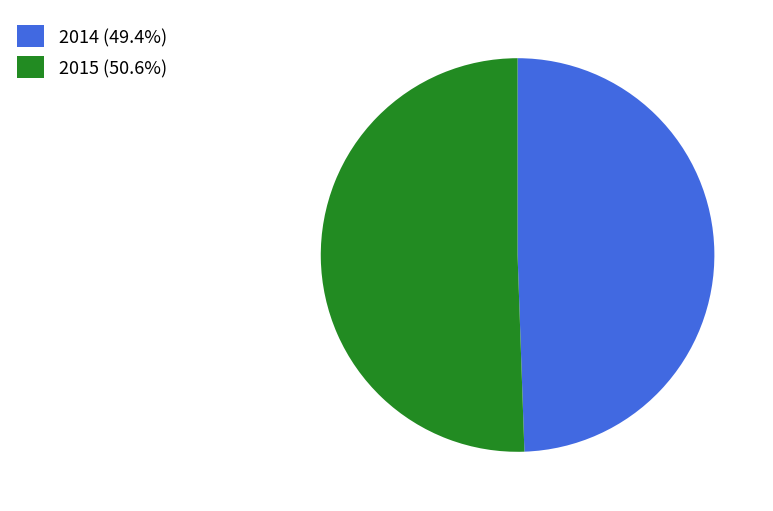

Do 2015 and 2014 together represent more than half of the pie?

Yes